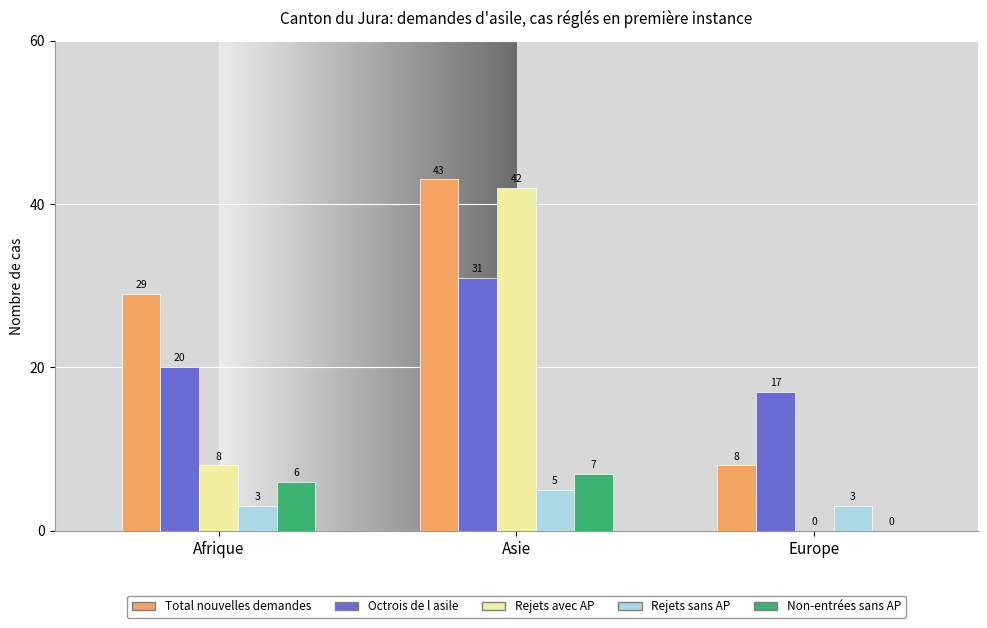

Reading left to right, extract all data points from this chart.

Total nouvelles demandes: Afrique=29	Asie=43	Europe=8
Octrois de l asile: Afrique=20	Asie=31	Europe=17
Rejets avec AP: Afrique=8	Asie=42	Europe=0
Rejets sans AP: Afrique=3	Asie=5	Europe=3
Non-entrées sans AP: Afrique=6	Asie=7	Europe=0